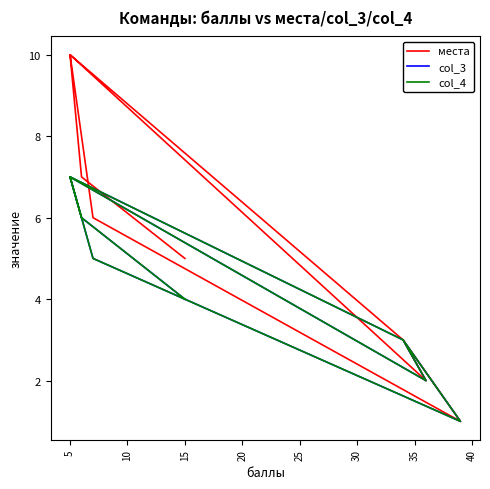

How many lines are shown in the chart?

3